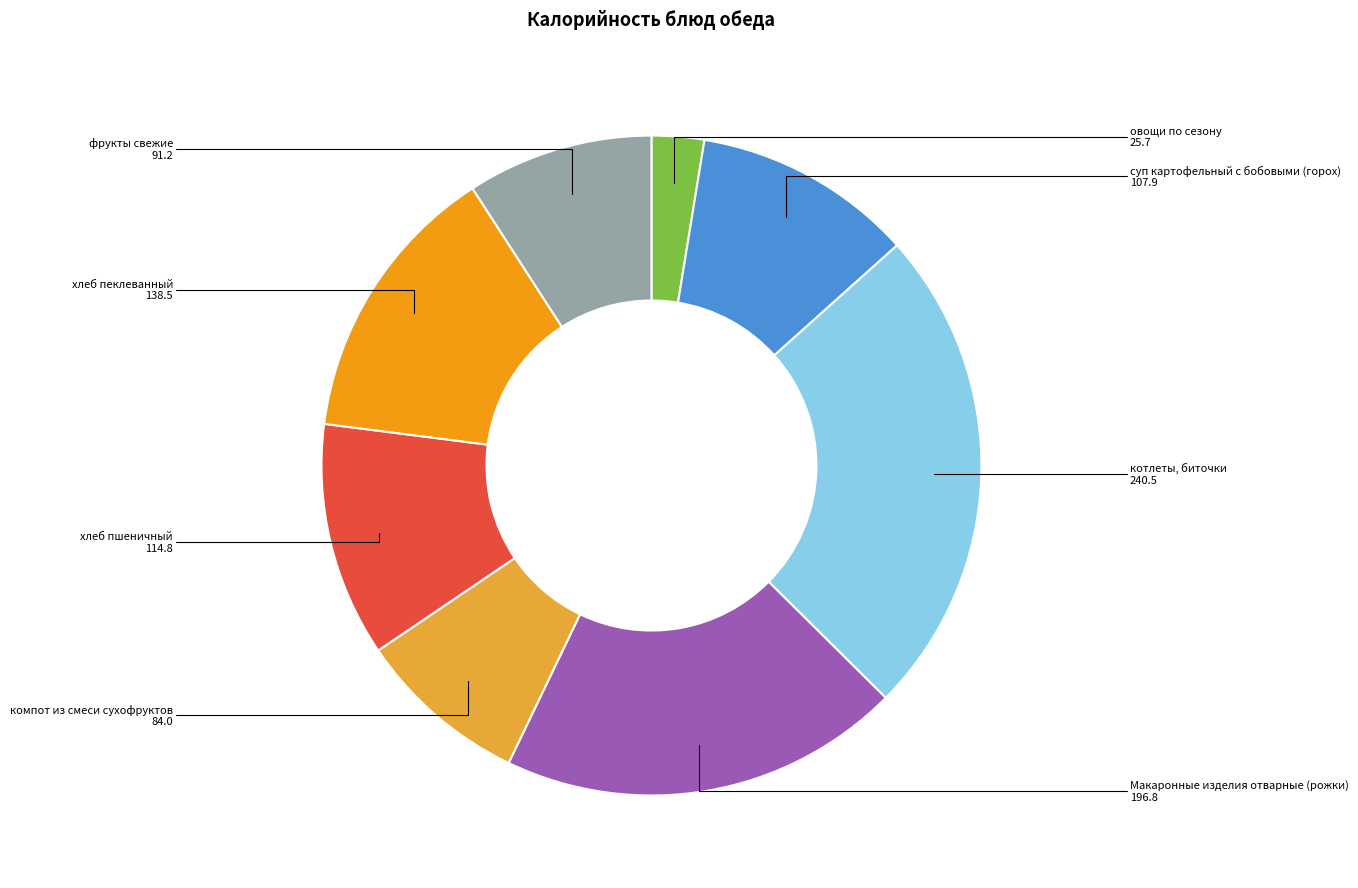

Is there a majority slice in this chart?

No